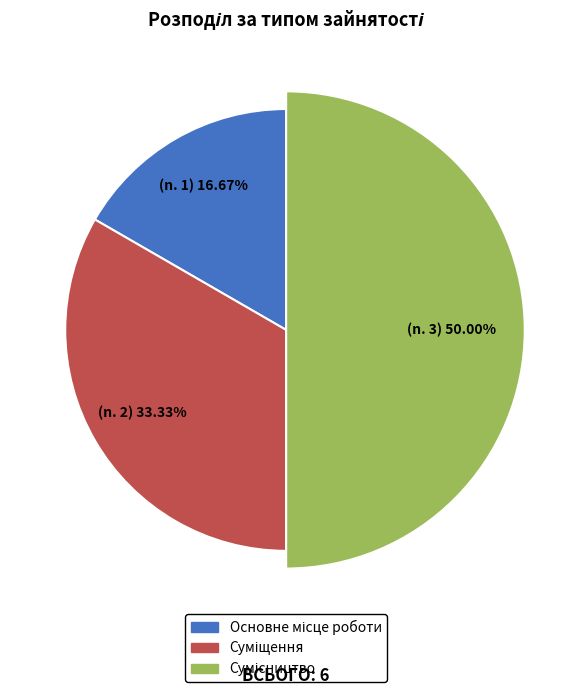

True or false: Суміщення accounts for 33% of the total.

True